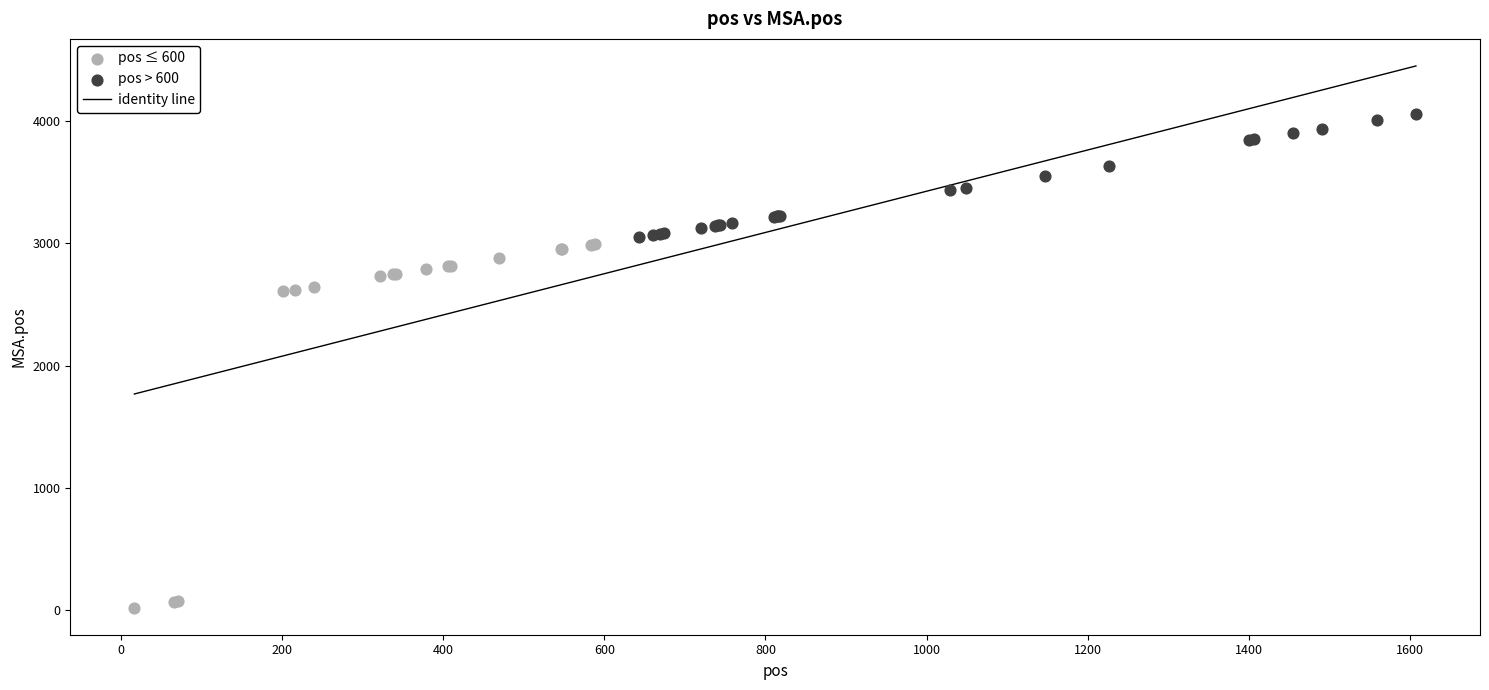

Which series has the largest Y range (max minus min)?

pos ≤ 600